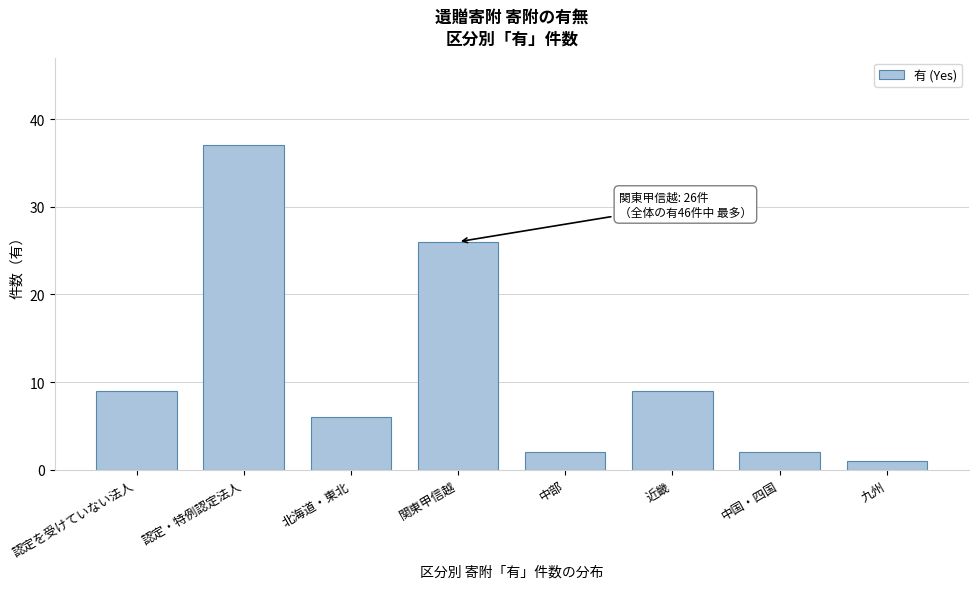

Reading left to right, extract all data points from this chart.

9	37	6	26	2	9	2	1